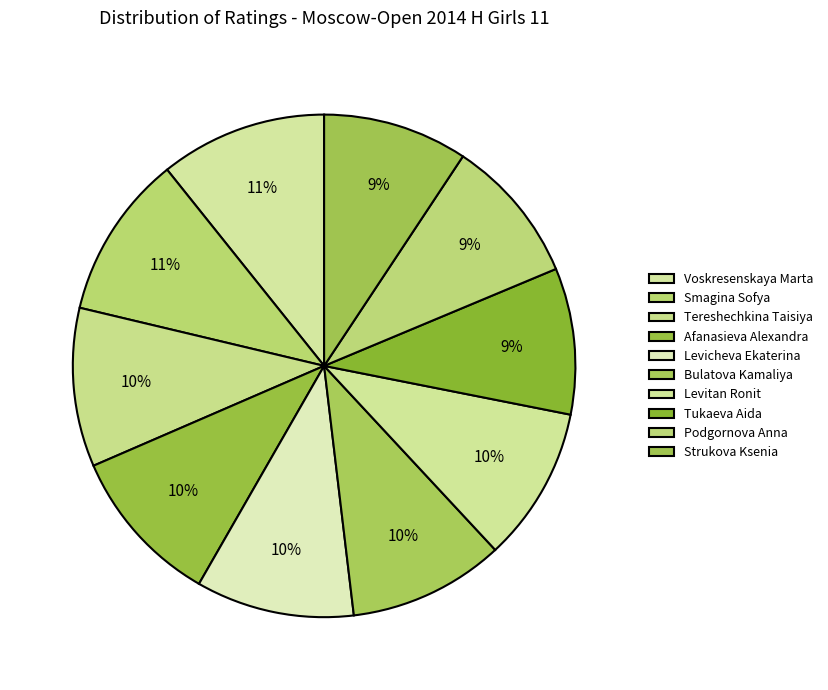

How many slices are in this pie chart?

10